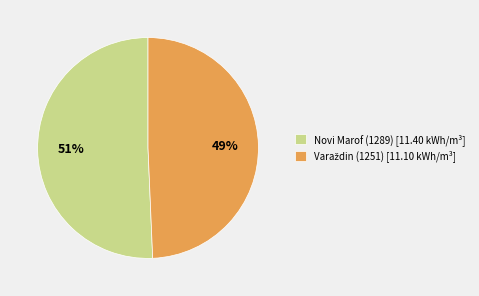

To the nearest percent, what percentage of the pie is Novi Marof (1289)?

51%